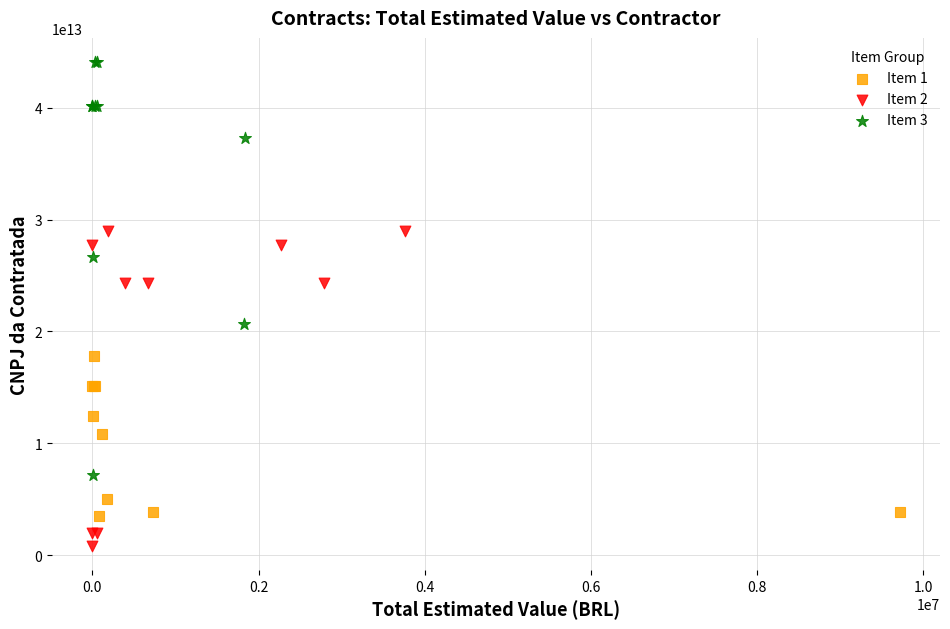

What are all the series names shown in the legend?

Item 1, Item 2, Item 3